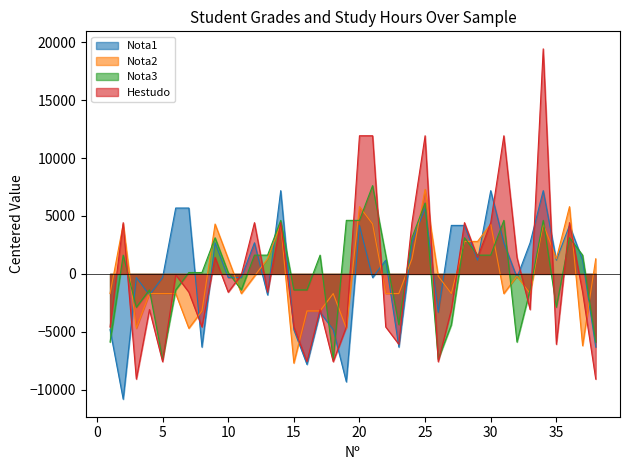

At which label does Nota2 first exceed -197?

2